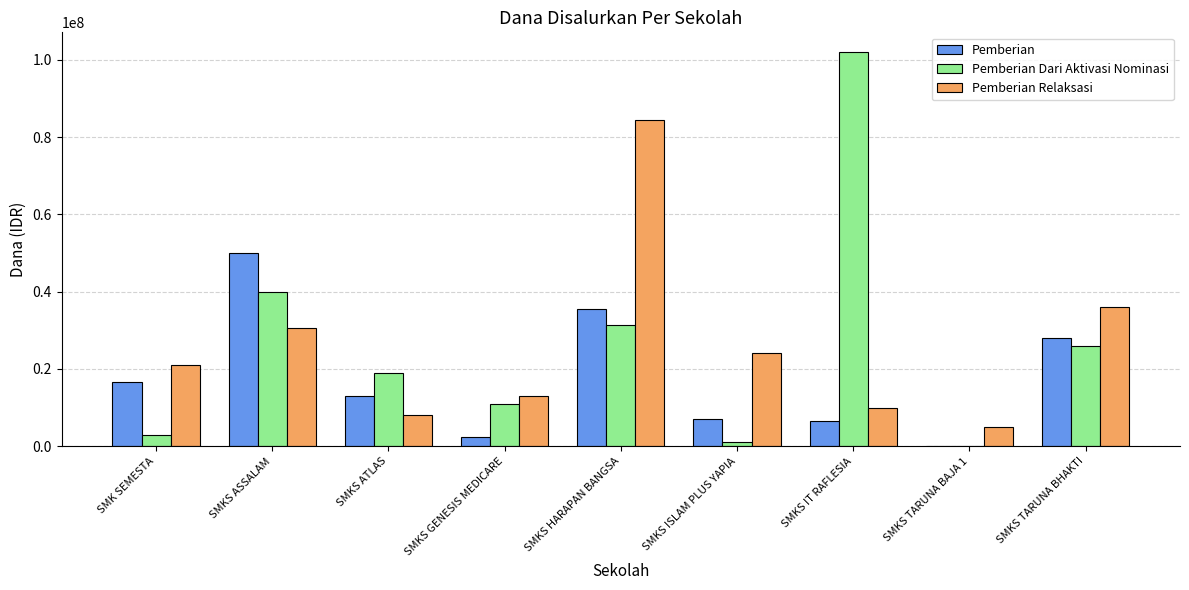

Is the value of Pemberian Relaksasi at SMKS GENESIS MEDICARE greater than the value of Pemberian Dari Aktivasi Nominasi at SMKS HARAPAN BANGSA?

No